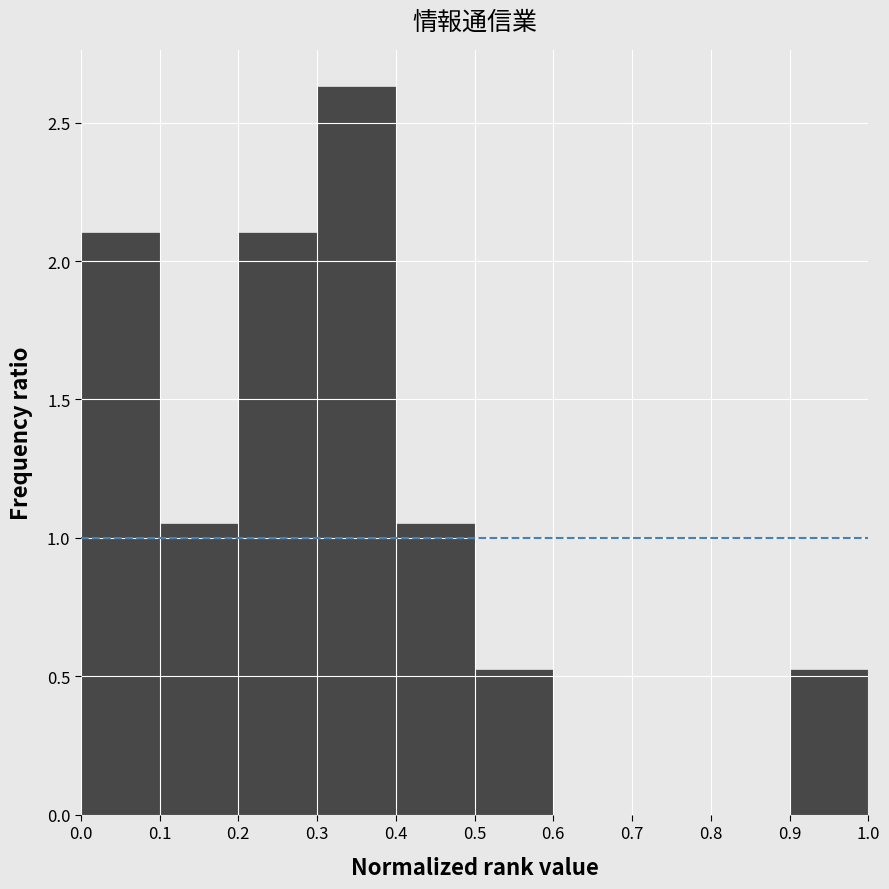

What is the height of the bar covering 0.9 to 1.0 on the x-axis? The values are not printed on the chart, so give them approximately, as read against the axis.

0.55